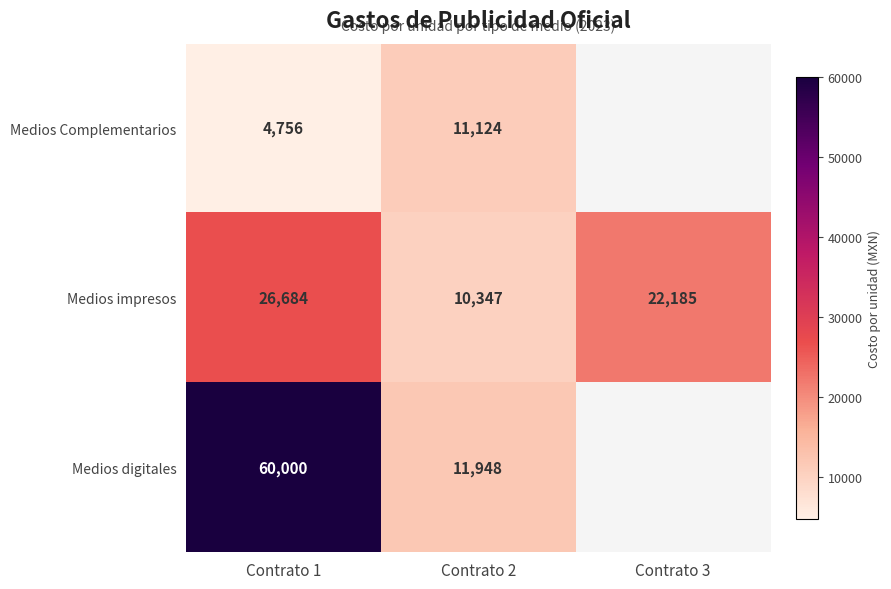

What is the spread (max minus min) of values at Contrato 2?

1601